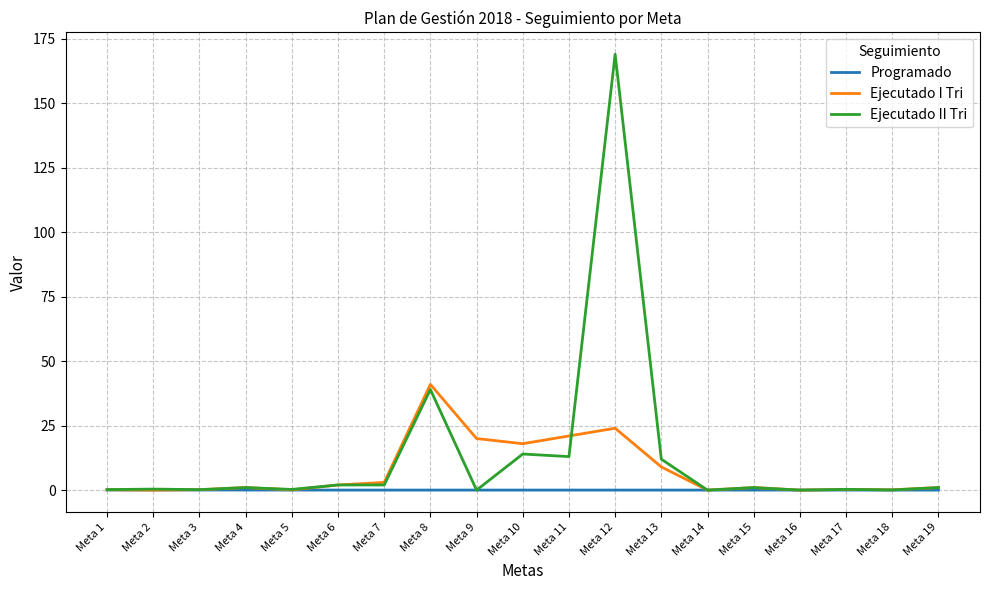

List the series in order of their peak value, lowest first.

Programado, Ejecutado I Tri, Ejecutado II Tri